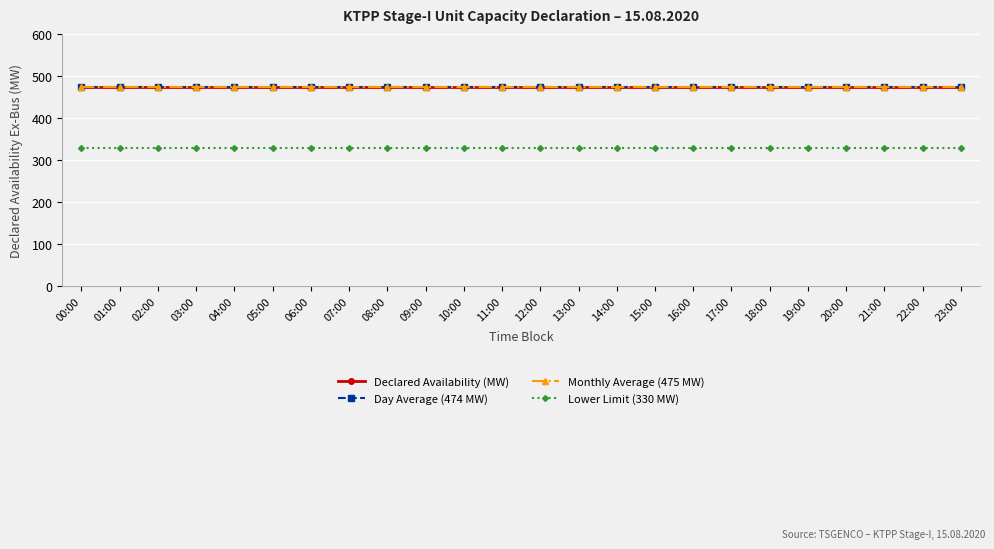

The Monthly Average (475 MW) series shows 475 at 19:00. True or false?

True